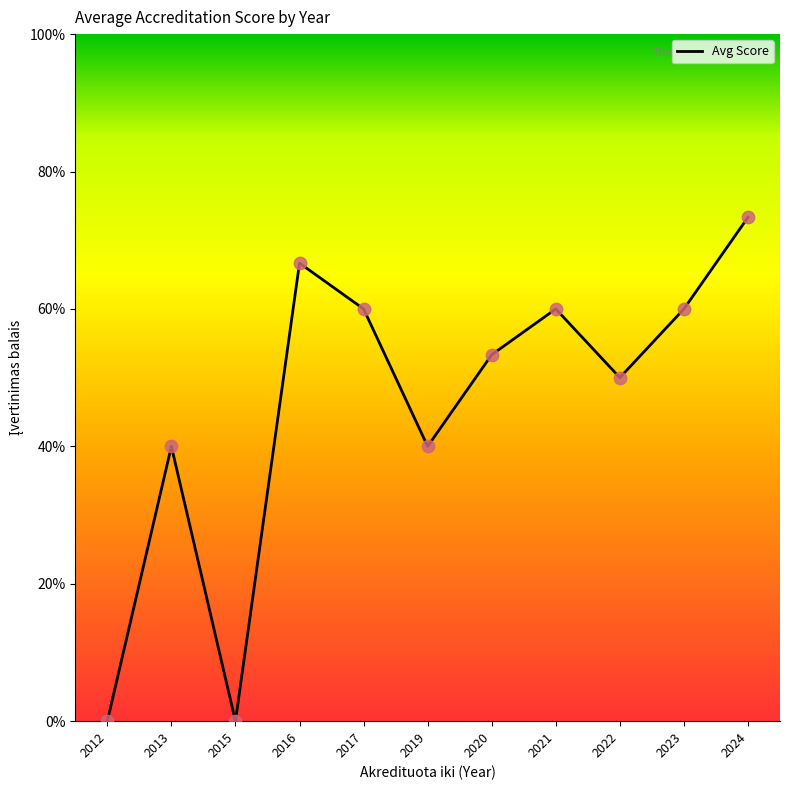

Between 2024 and 2013, which is larger?

2024